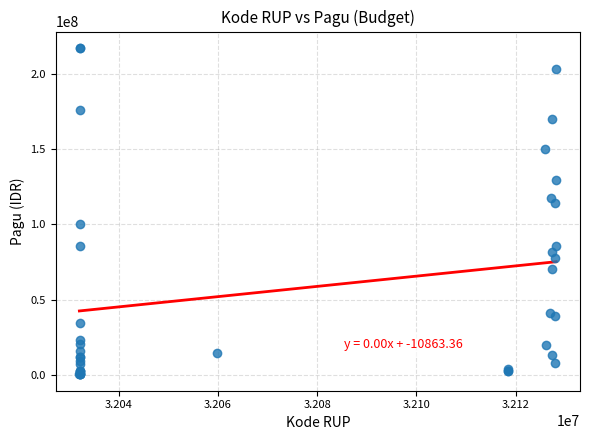

What Y value in the scatter plot is closest to 108830000?

114296000